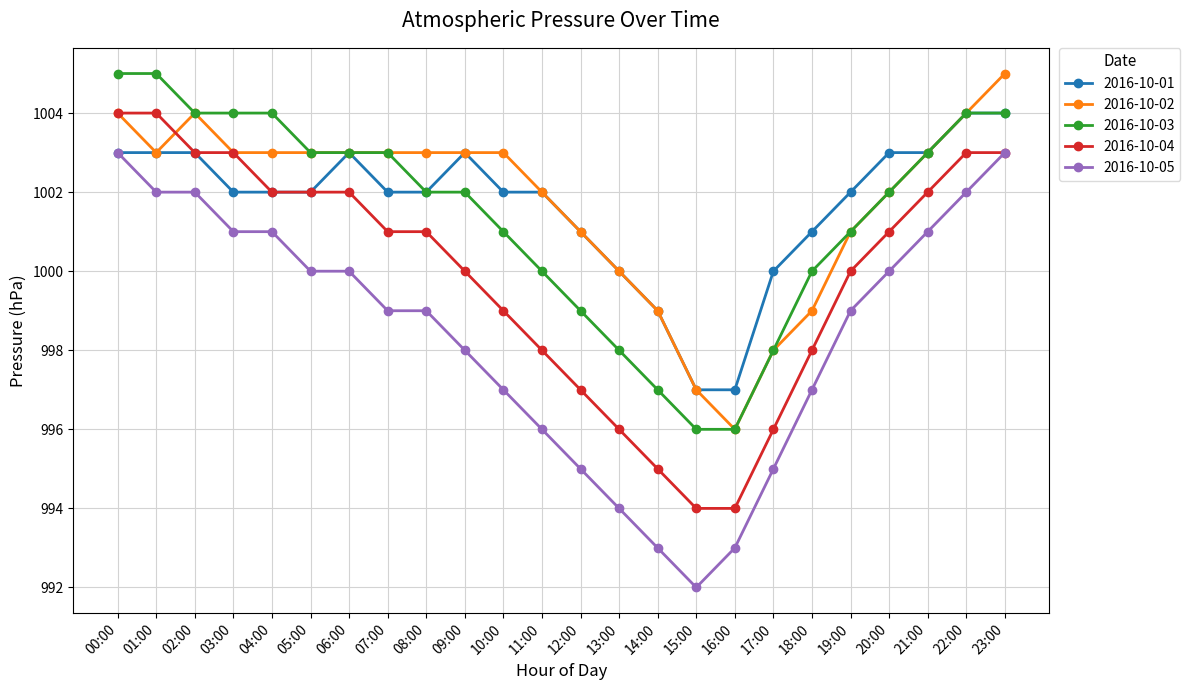

How many distinct data groups are displayed?

5